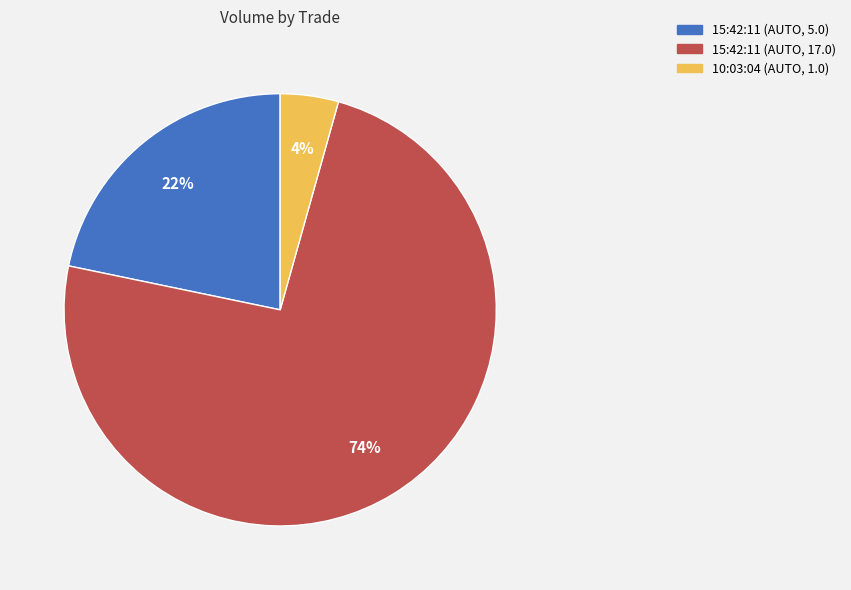

Which category has the smallest portion of the pie?

10:03:04 (AUTO, 1.0)